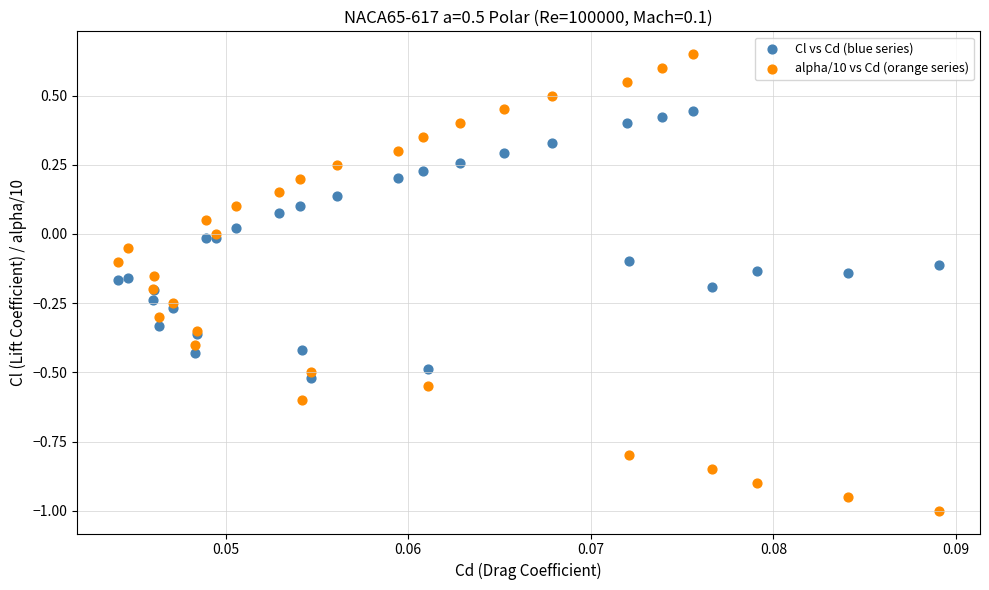

Which series reaches the maximum Y coordinate?

alpha/10 vs Cd (orange series)